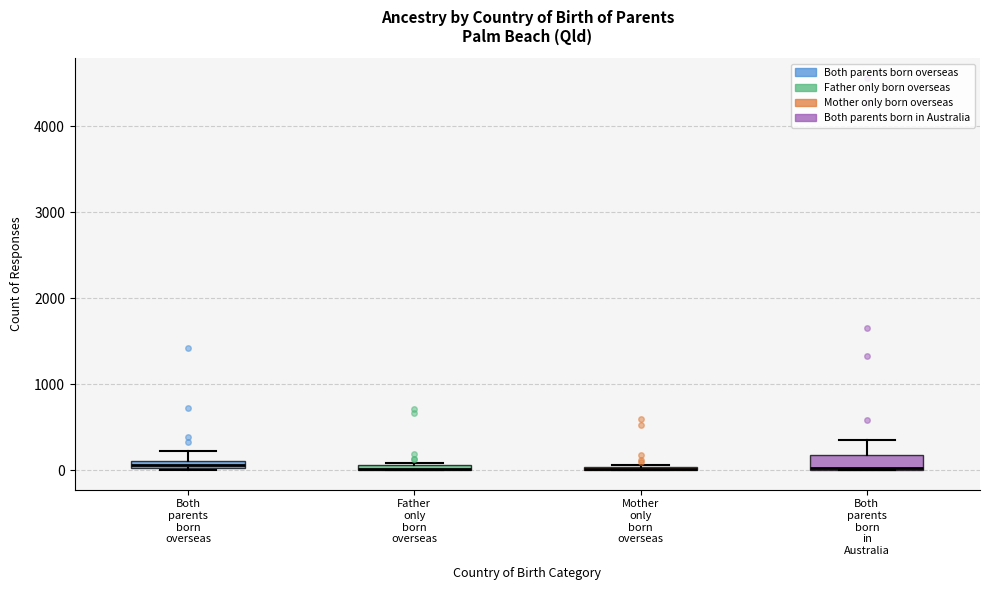

Where is the upper edge of the box for Both parents born in Australia on the y-axis? The values are not printed on the chart, so give them approximately, as read against the axis.

200